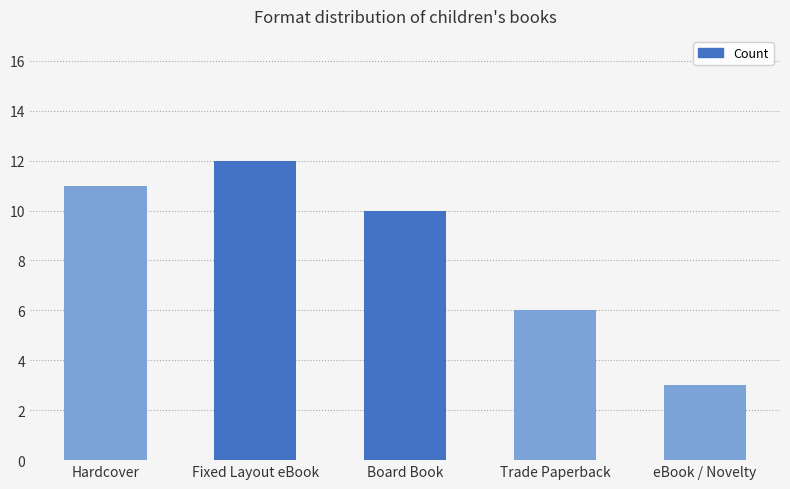

What is the average value?

8